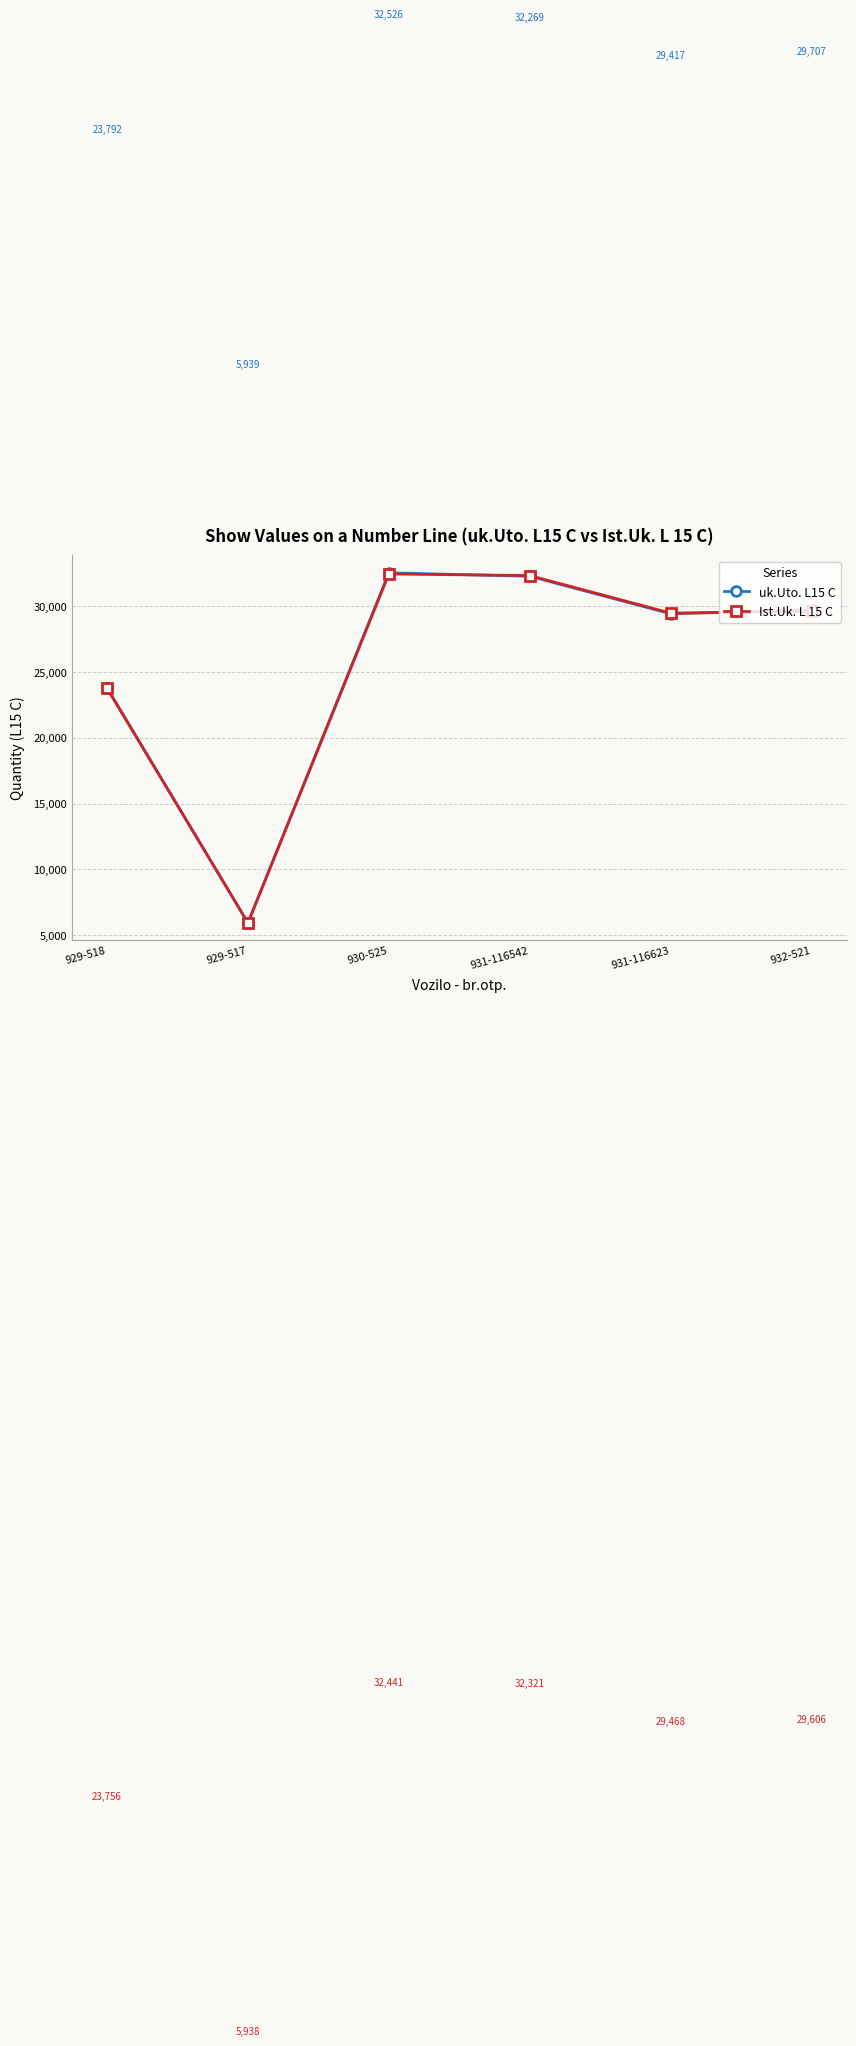

Reading left to right, transcribe all the data shown in this chart.

uk.Uto. L15 C: 23792	5939	32526	32269	29417	29707
Ist.Uk. L 15 C: 23756	5938	32441	32321	29468	29606